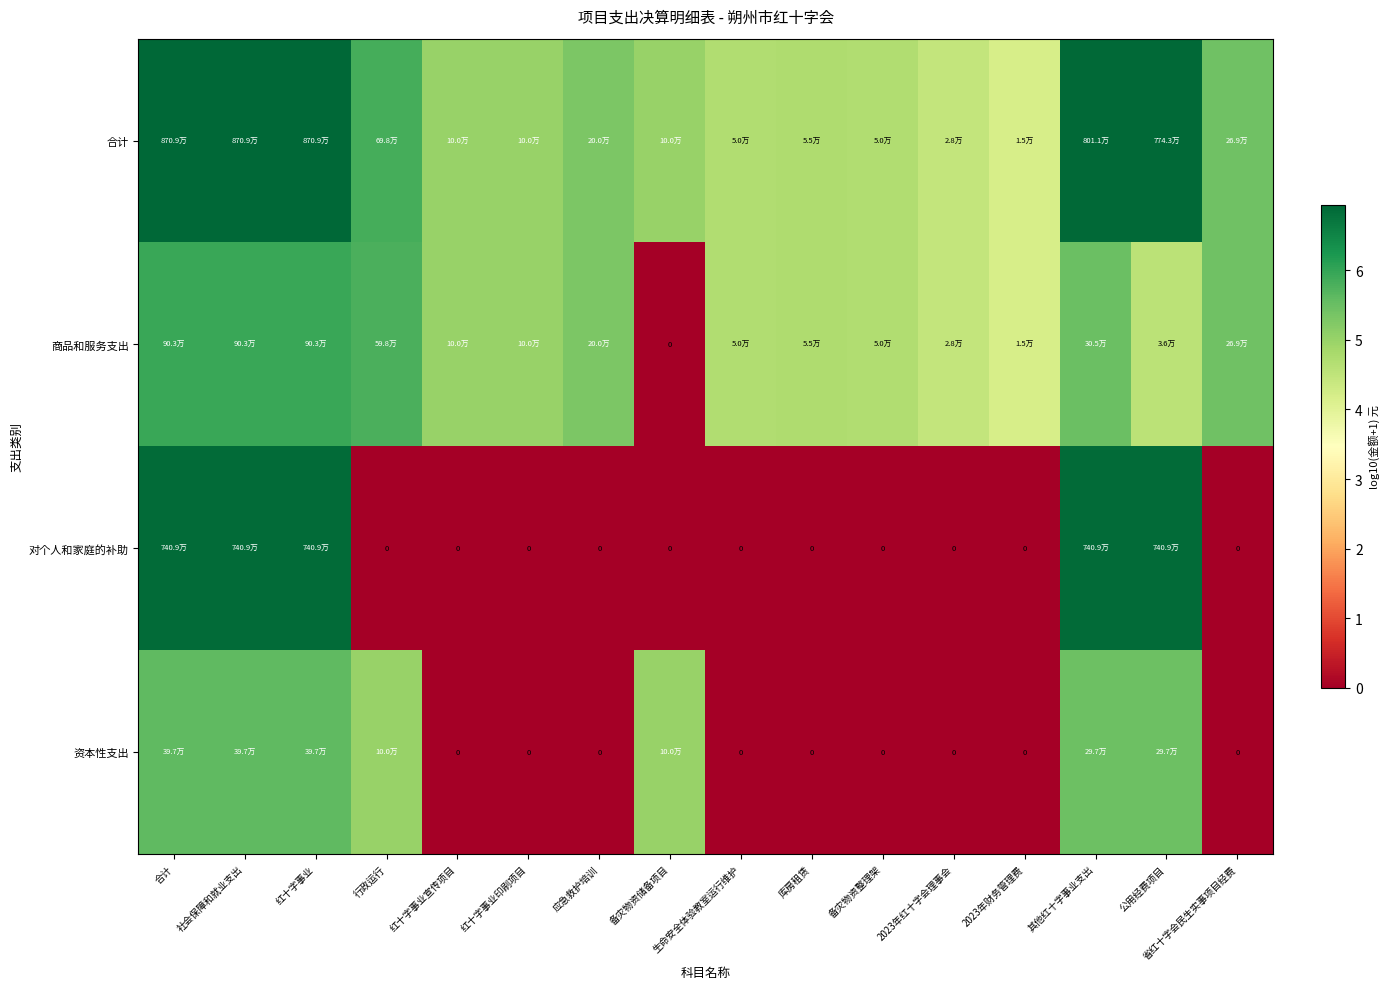

At which category is the sum across all series the highest?

合计